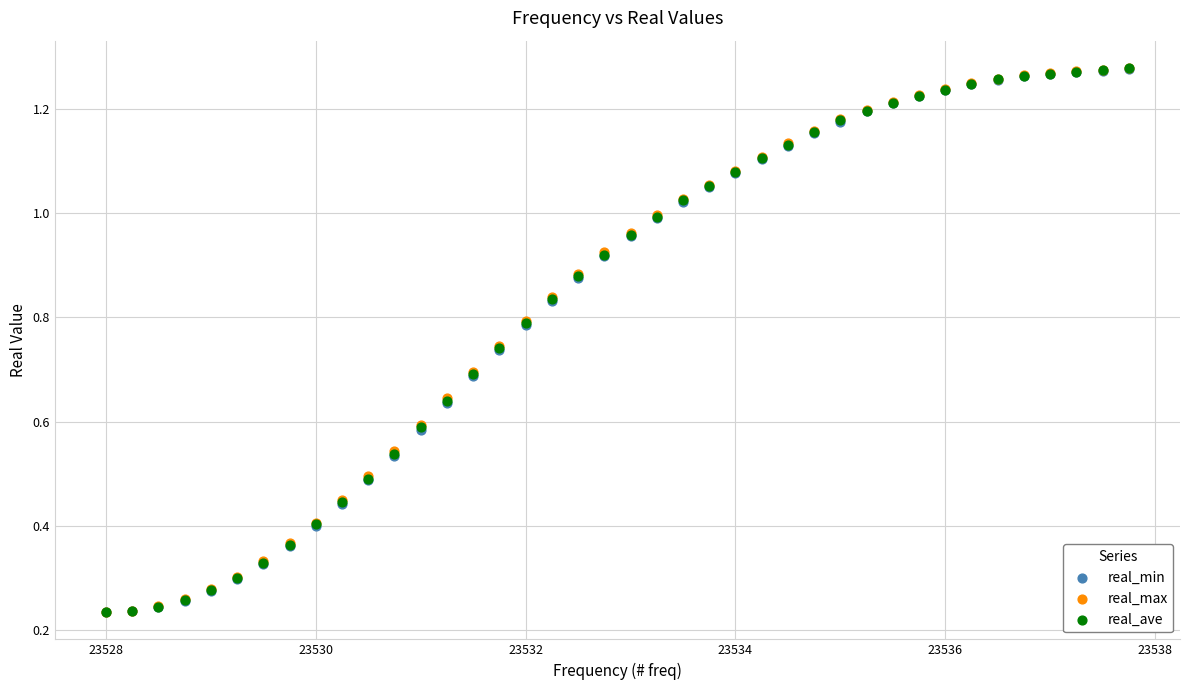

Which series has the largest Y range (max minus min)?

real_max